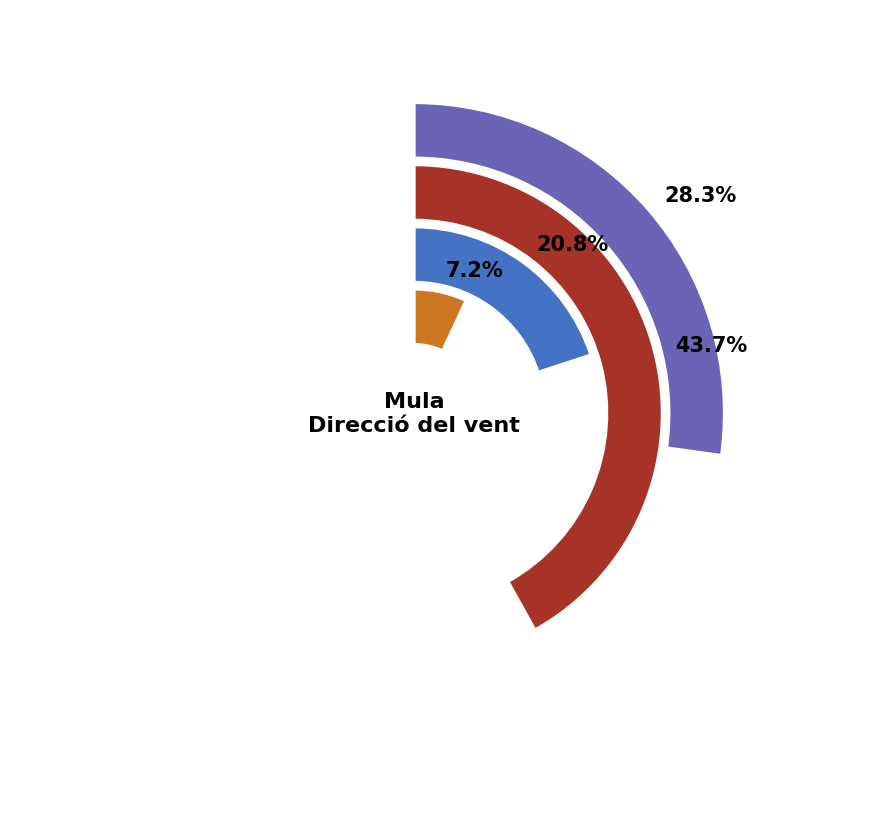

Is there any slice that represents more than half of the pie?

No